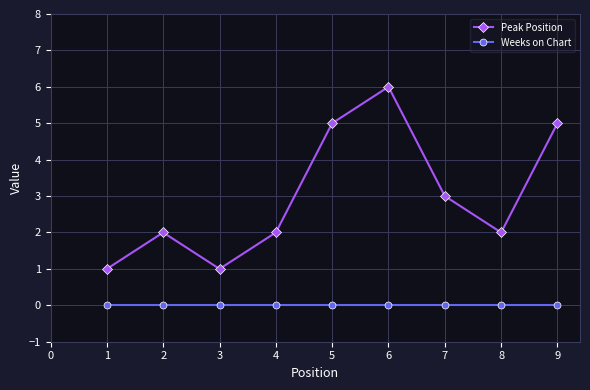

Which series has the widest spread of values?

Peak Position